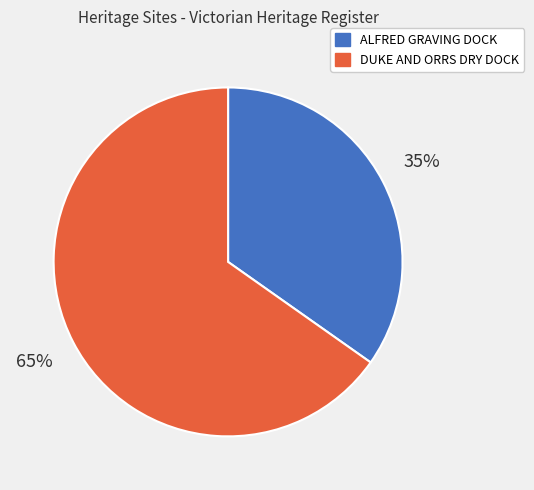

Count the number of slices in the pie.

2